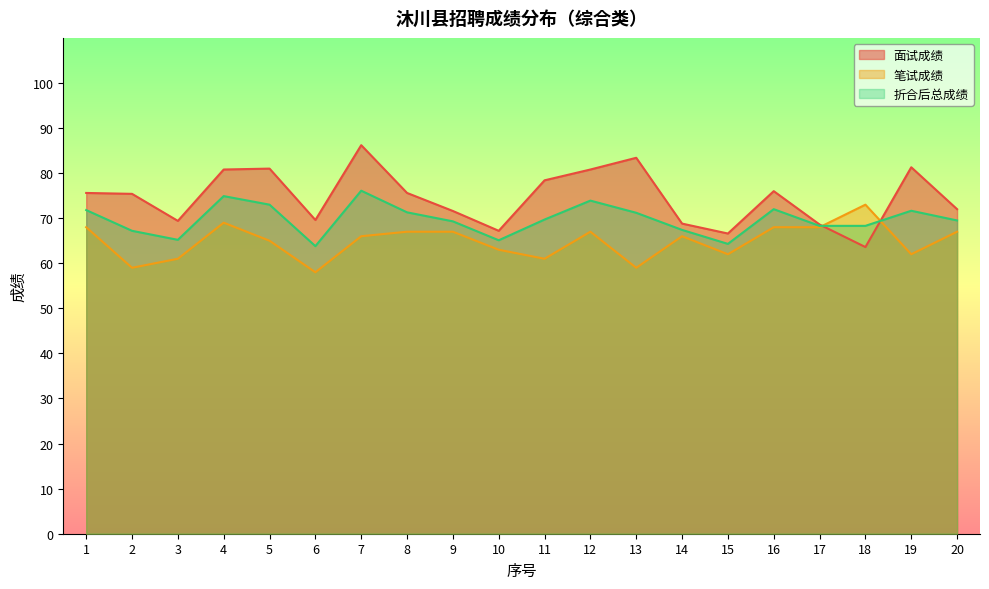

What is the difference between the maximum and minimum values in the 笔试成绩 series?

15.0